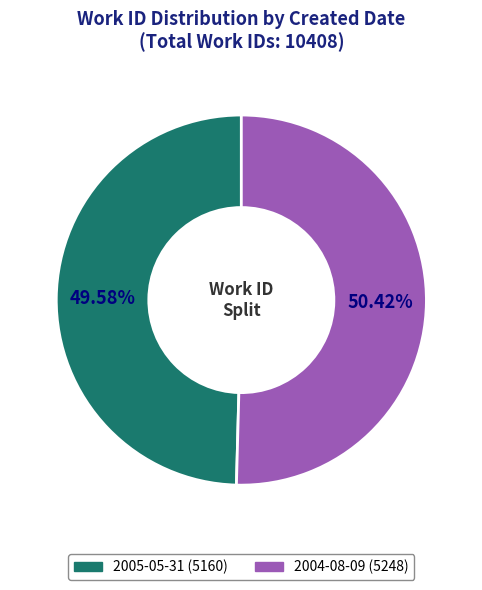

To the nearest percent, what percentage of the pie is 2005-05-31?

50%